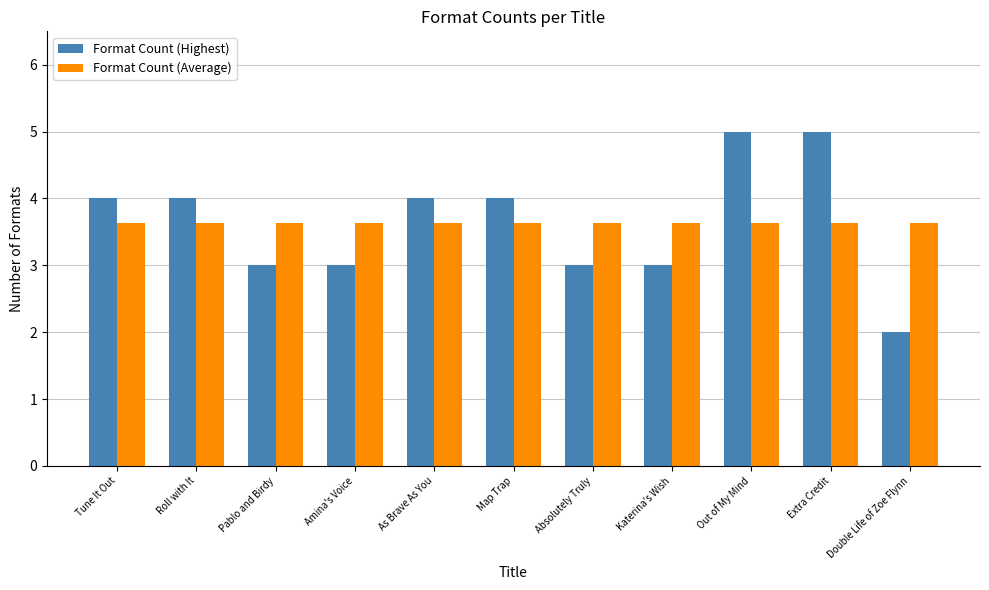

What is the value of the Format Count (Highest) bar at the 2nd from the left?

4.0